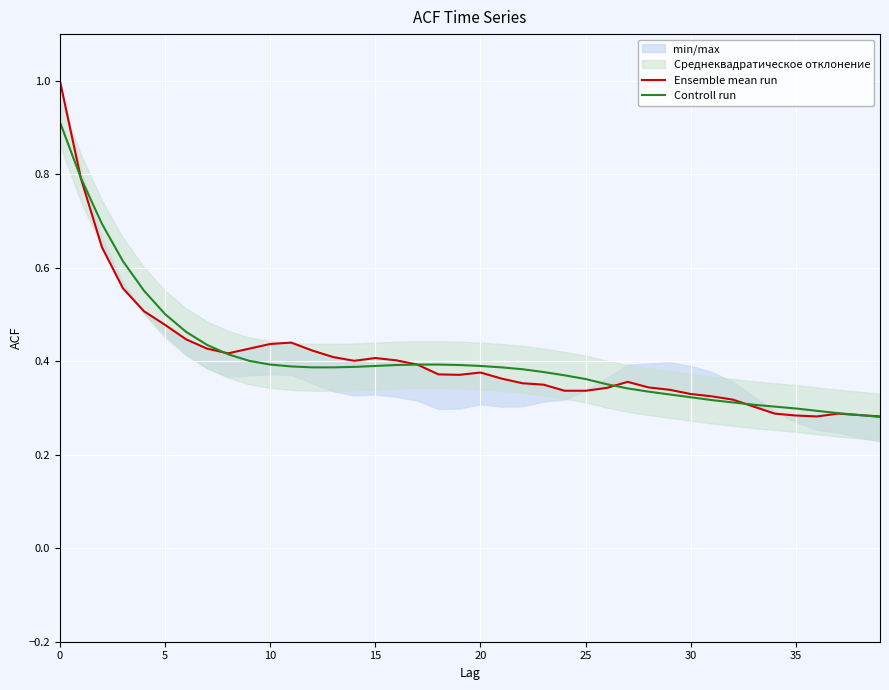

What is the maximum value for Controll run?

0.9